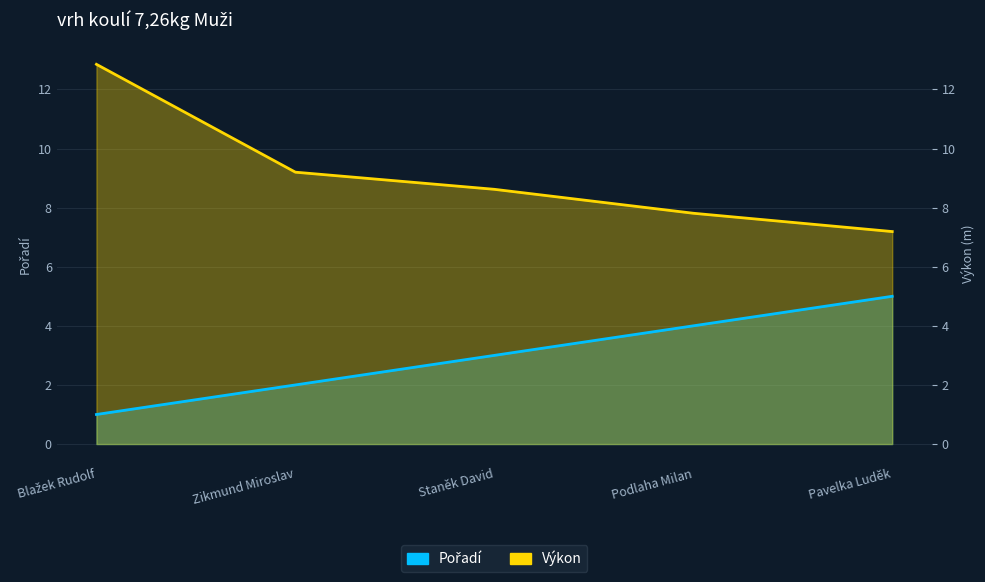

Does the chart display data point markers on the line(s)?

No